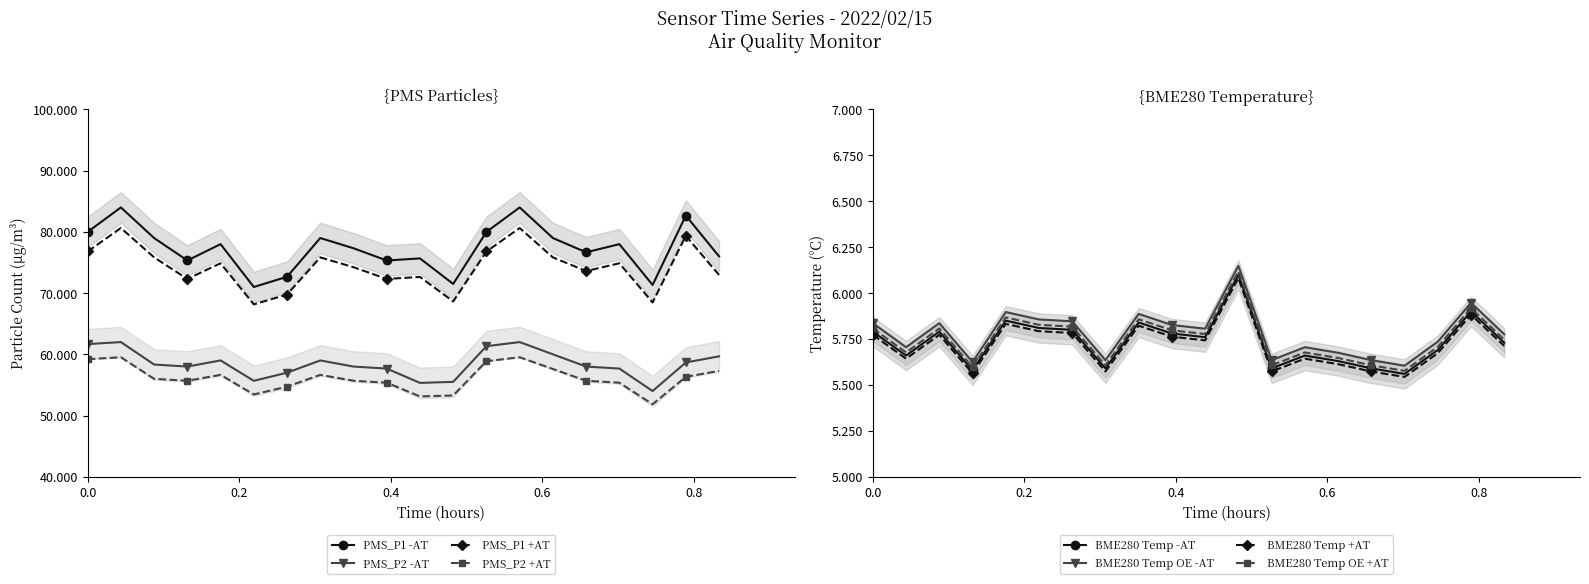

What is the total value across all series at 03:59?

141.4